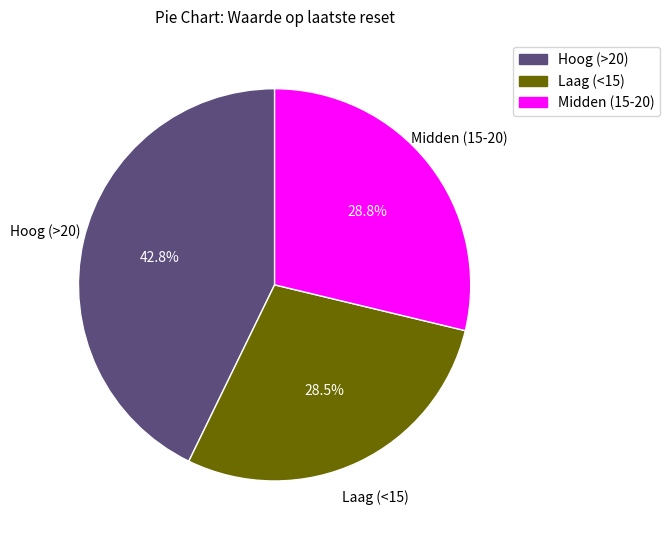

Does any single category account for the majority?

No